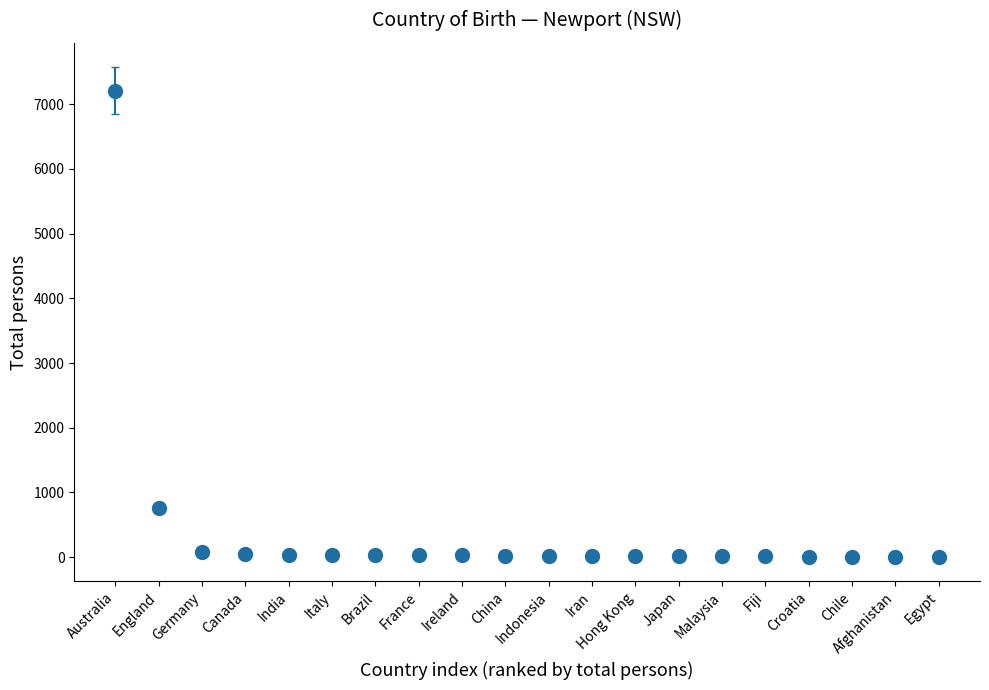

Which has a higher value, Australia or Germany?

Australia